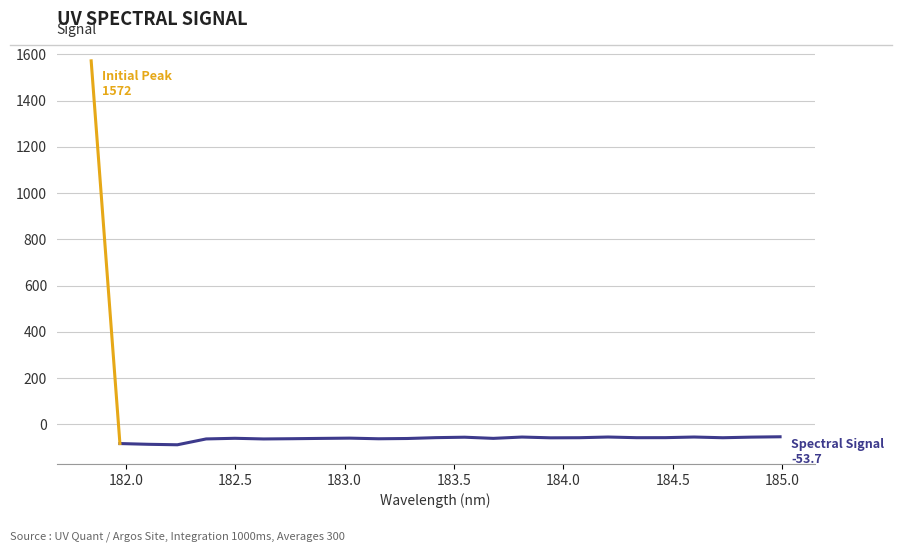

True or false: the data has more than 0 interior local peaks.

True